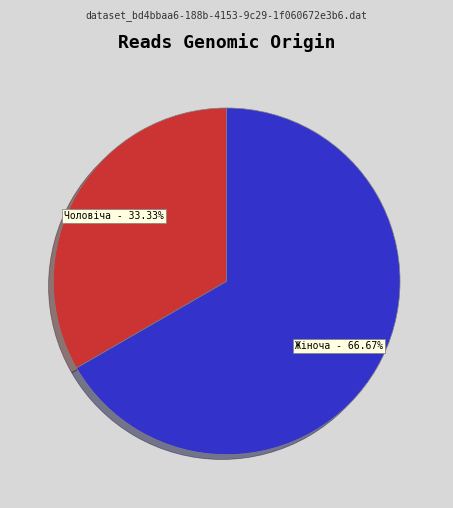

To the nearest percent, what is the combined percentage of Чоловіча and Жіноча?

100%